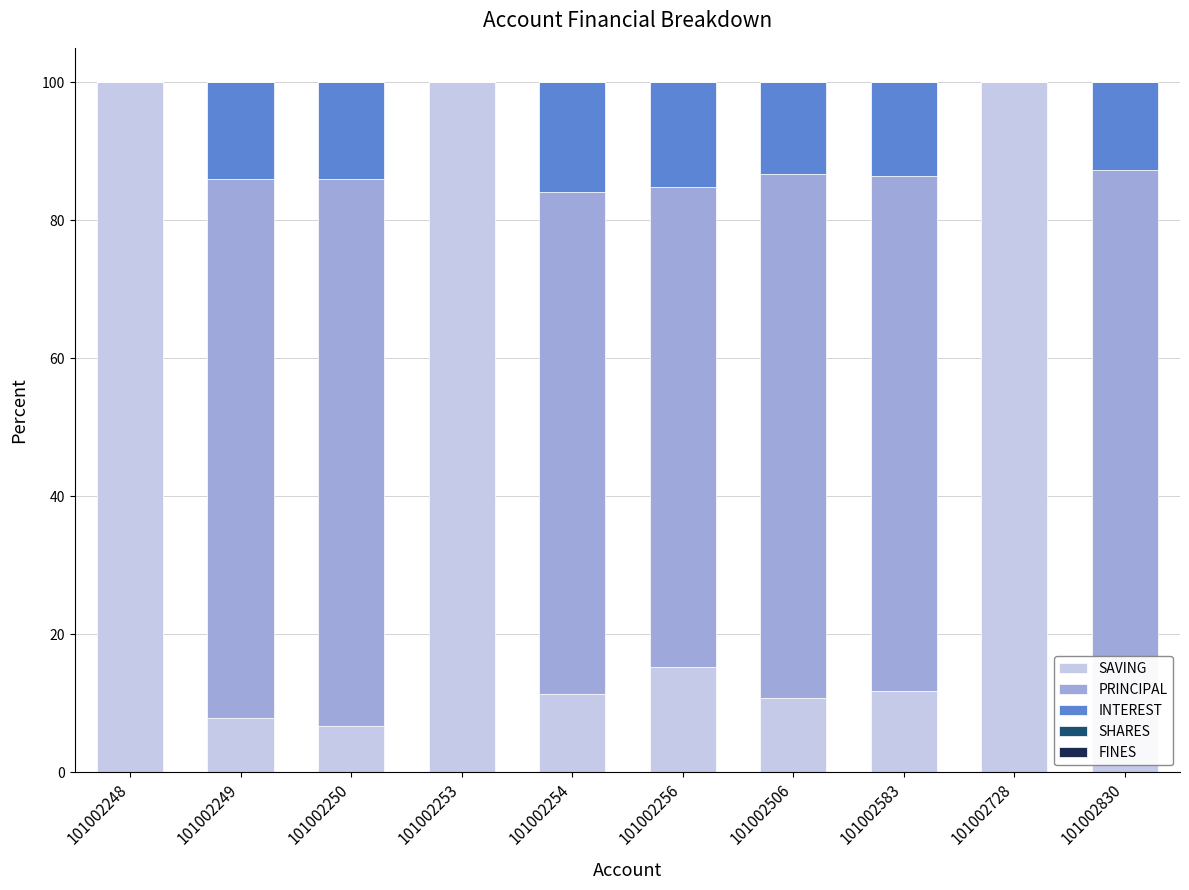

What is the maximum value for SAVING?

100.0